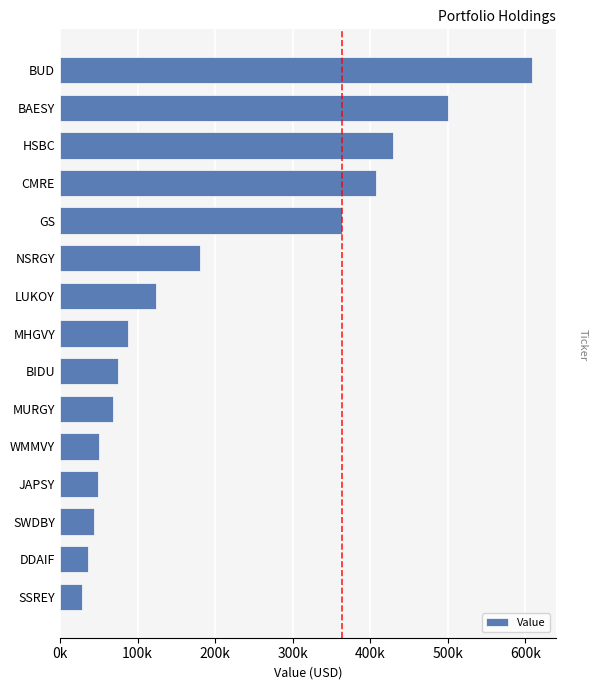

Which label corresponds to the largest value in the chart?

BUD